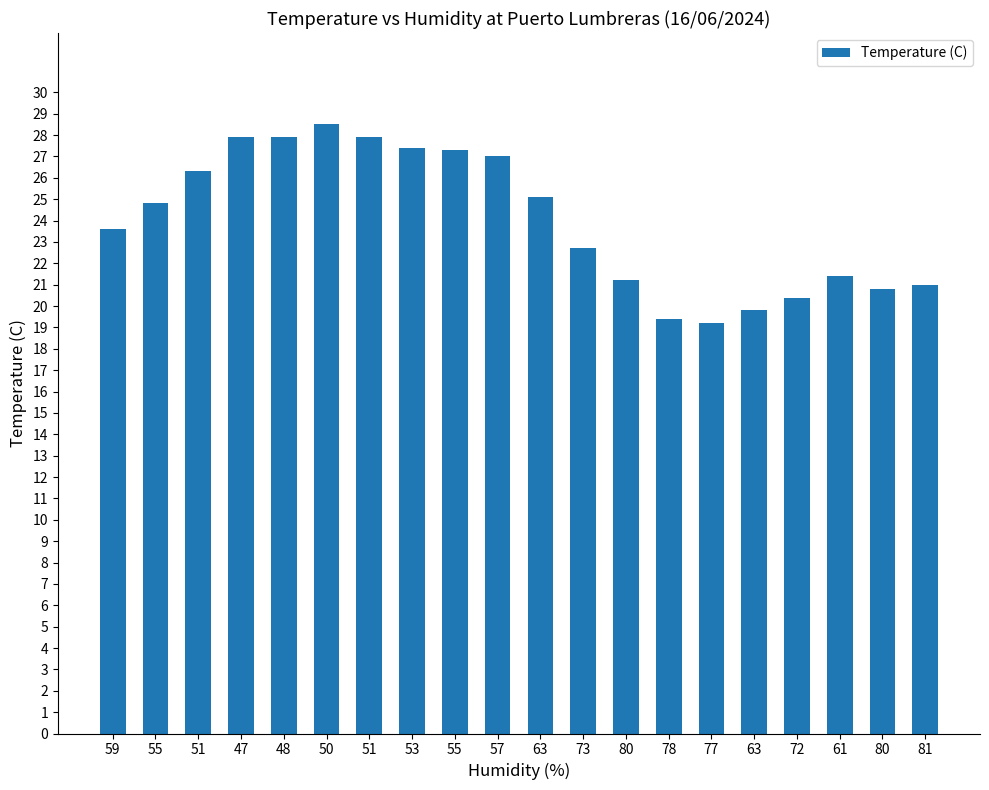

Reading right to left, extract all data points from this chart.

81=21.0	80=20.8	61=21.4	72=20.4	63=19.8	77=19.2	78=19.4	80=21.2	73=22.7	63=25.1	57=27.0	55=27.3	53=27.4	51=27.9	50=28.5	48=27.9	47=27.9	51=26.3	55=24.8	59=23.6